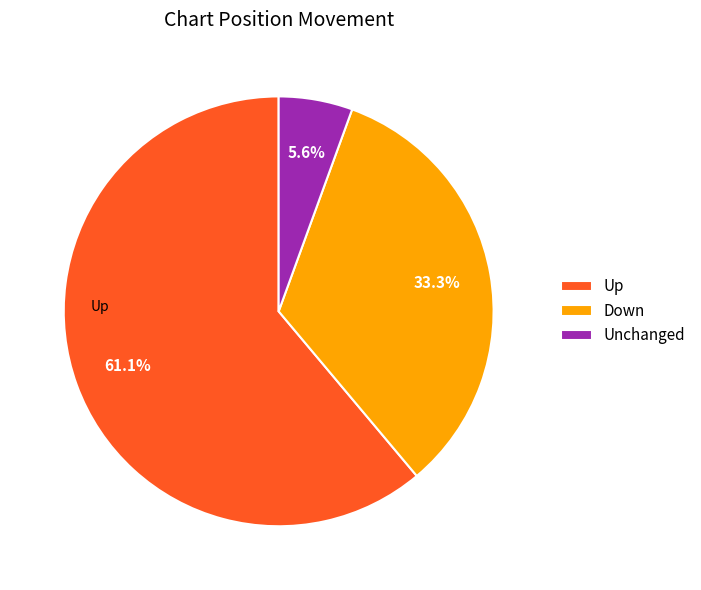

How many slices are in this pie chart?

3